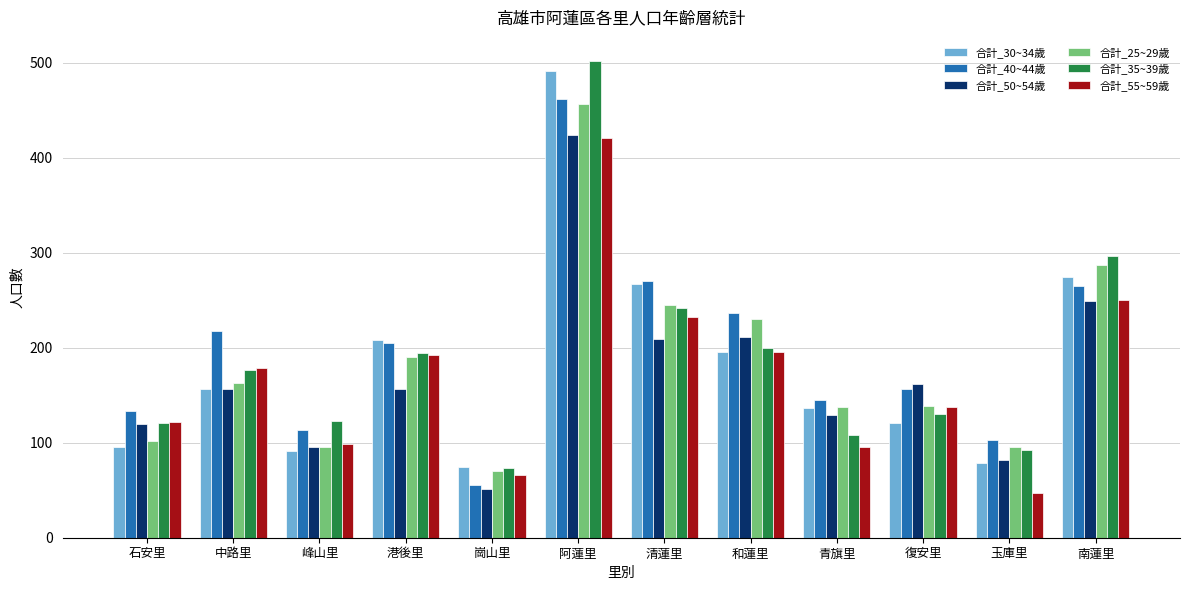

Which category has the highest value in the 合計_40~44歲 series?

阿蓮里